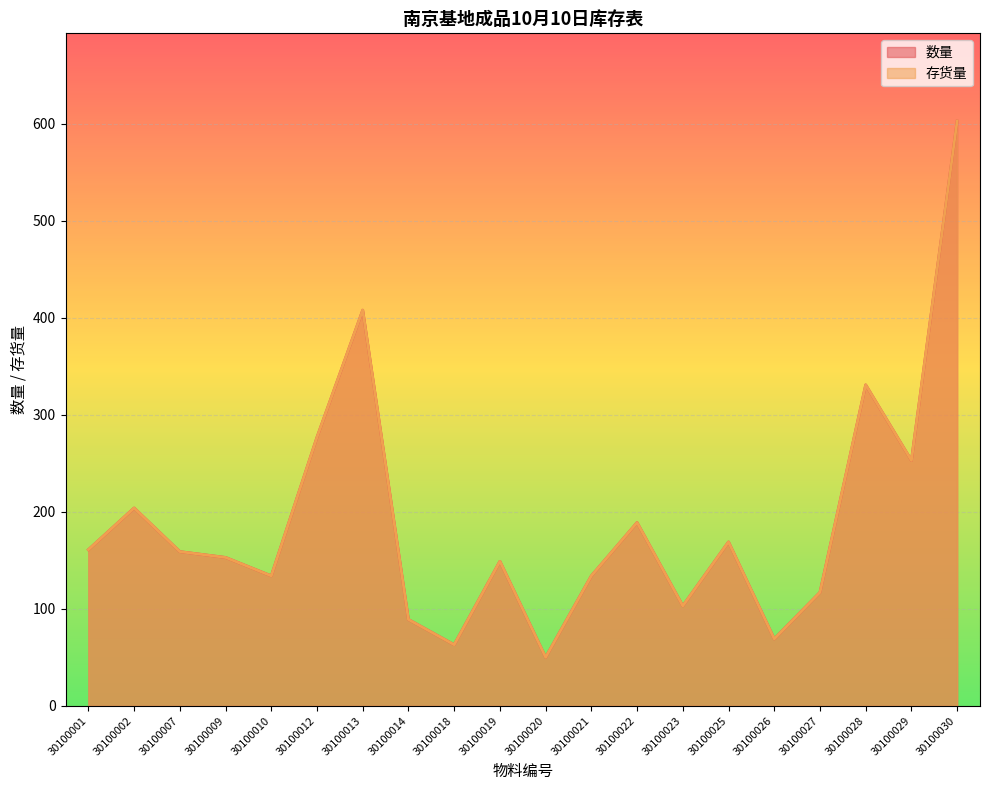

True or false: 存货量 has a value of 142 at 30100029.

False